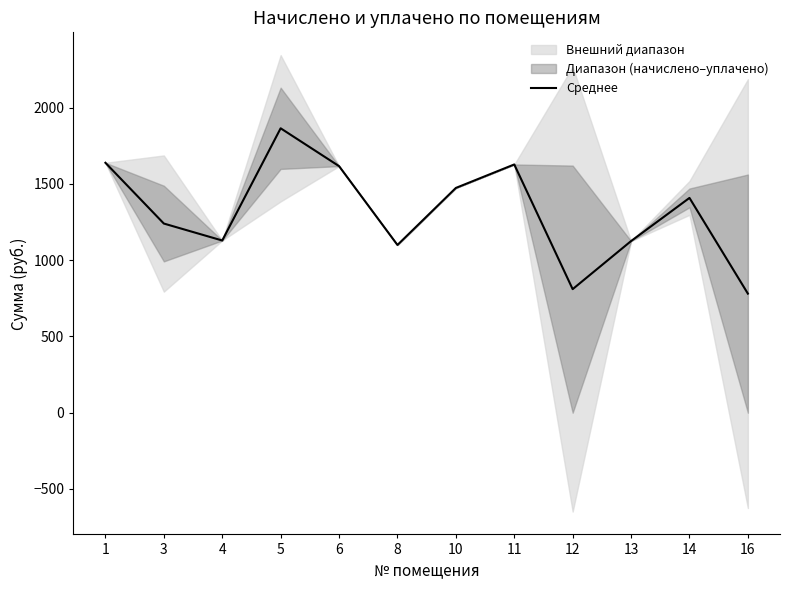

What is the change in value from 6 to 14?

-208.4